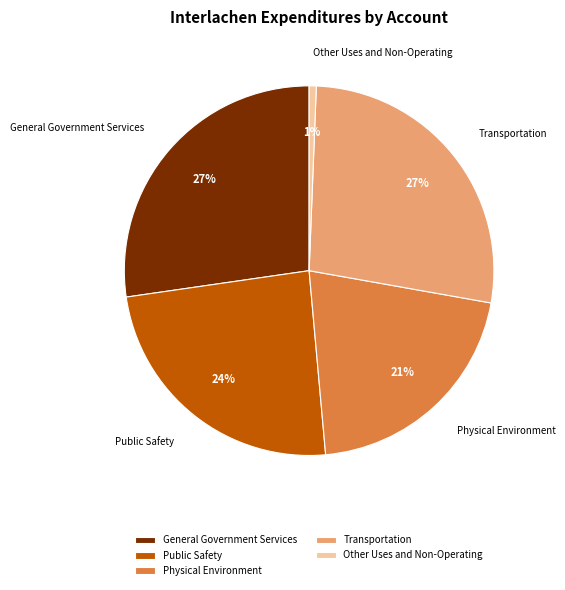

Does any single category account for the majority?

No